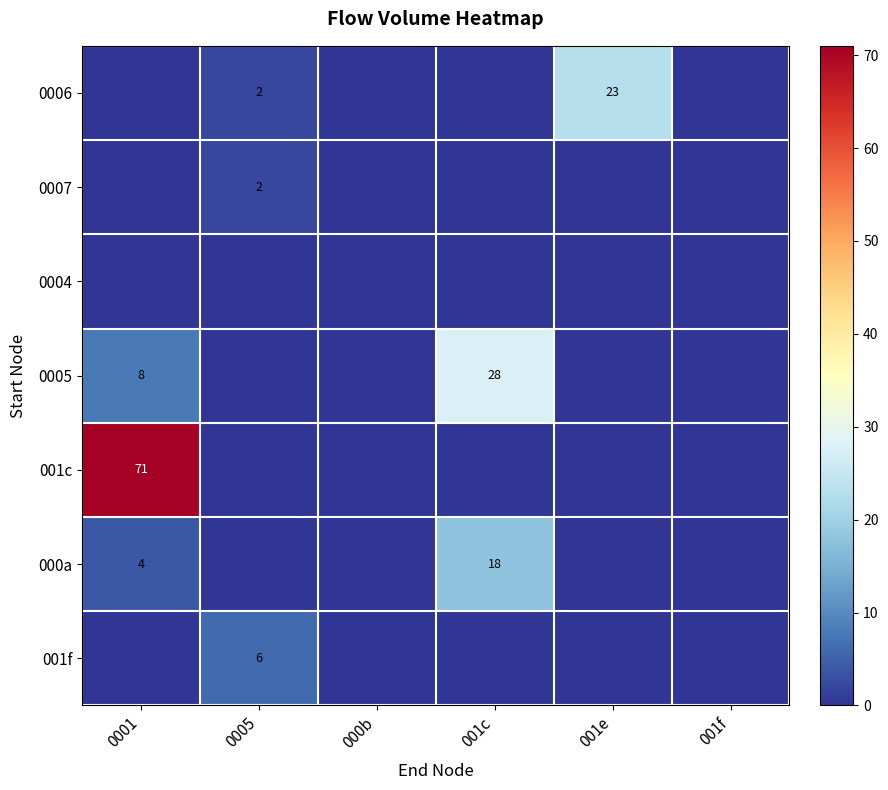

How many data points in 001c are above 0?

1